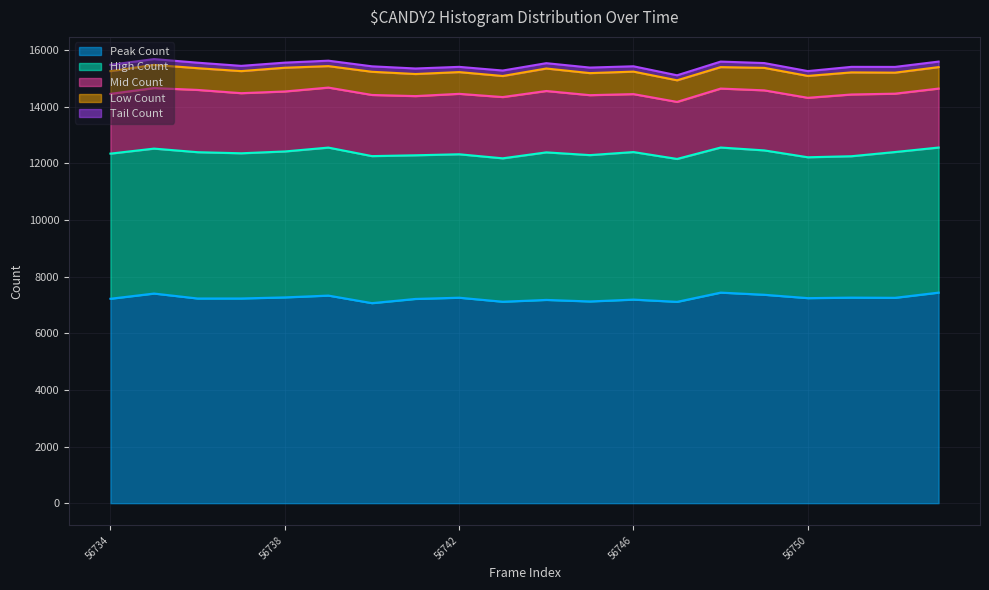

At which category is the sum across all series the highest?

56735